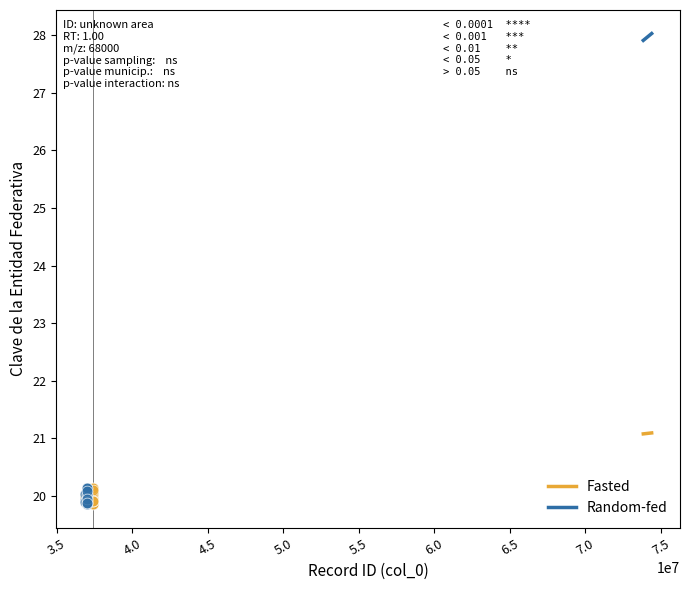

What are all the series names shown in the legend?

Fasted, Random-fed